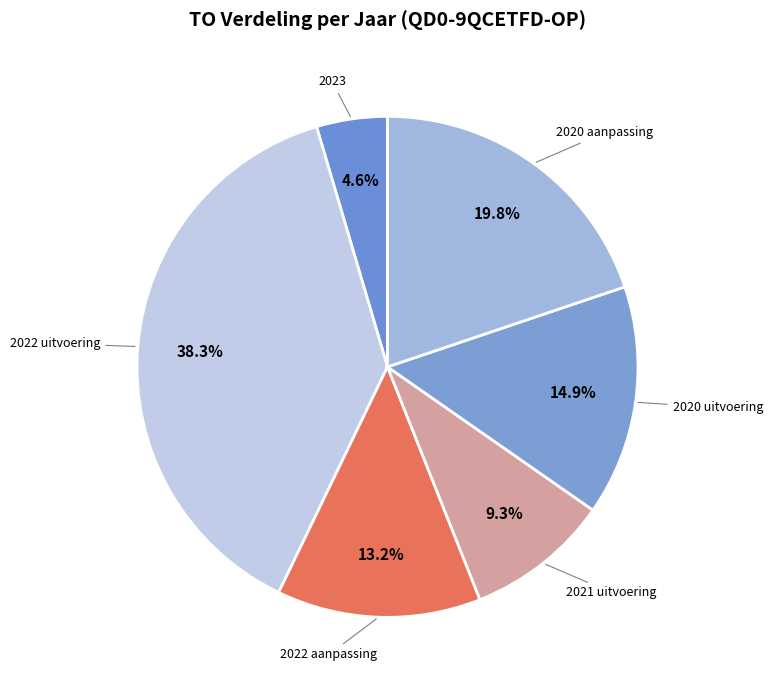

Which slice is the smallest?

2023